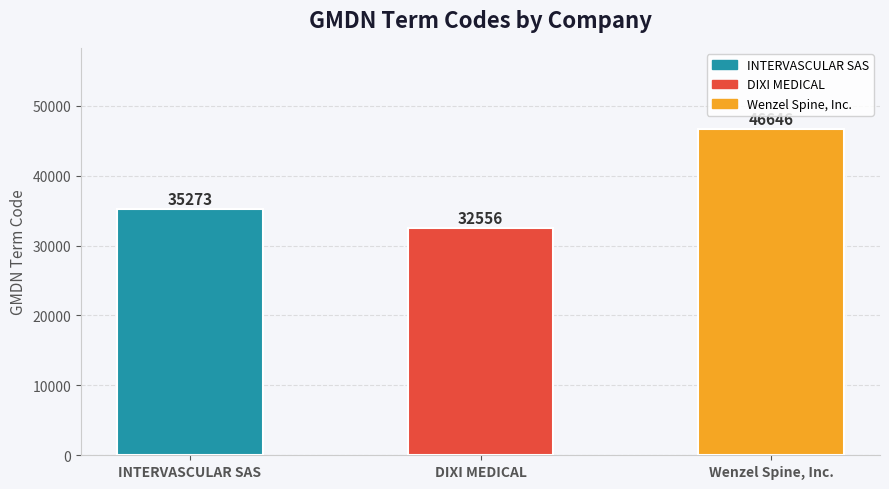

At which category does the chart reach its minimum across all series?

DIXI MEDICAL